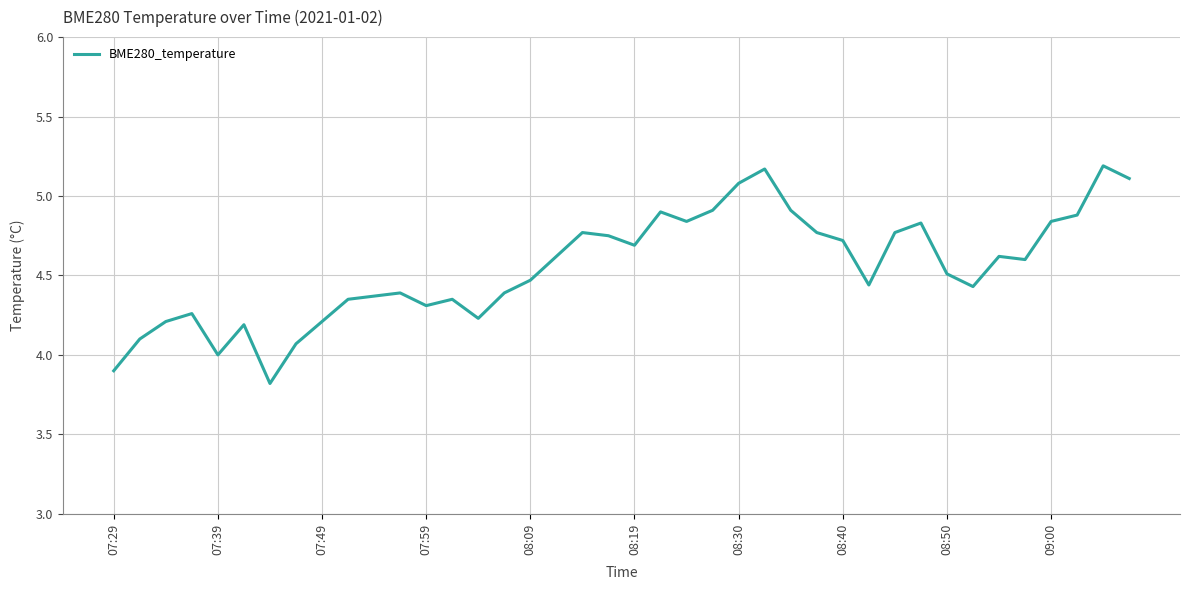

What is the minimum value shown in the chart?

3.8